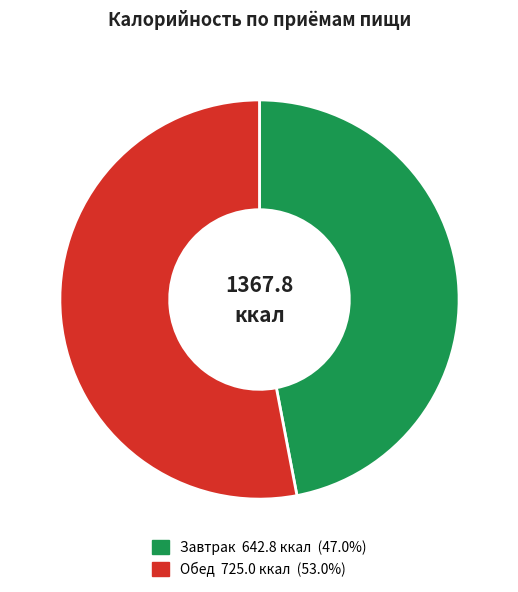

What is the majority slice?

Обед